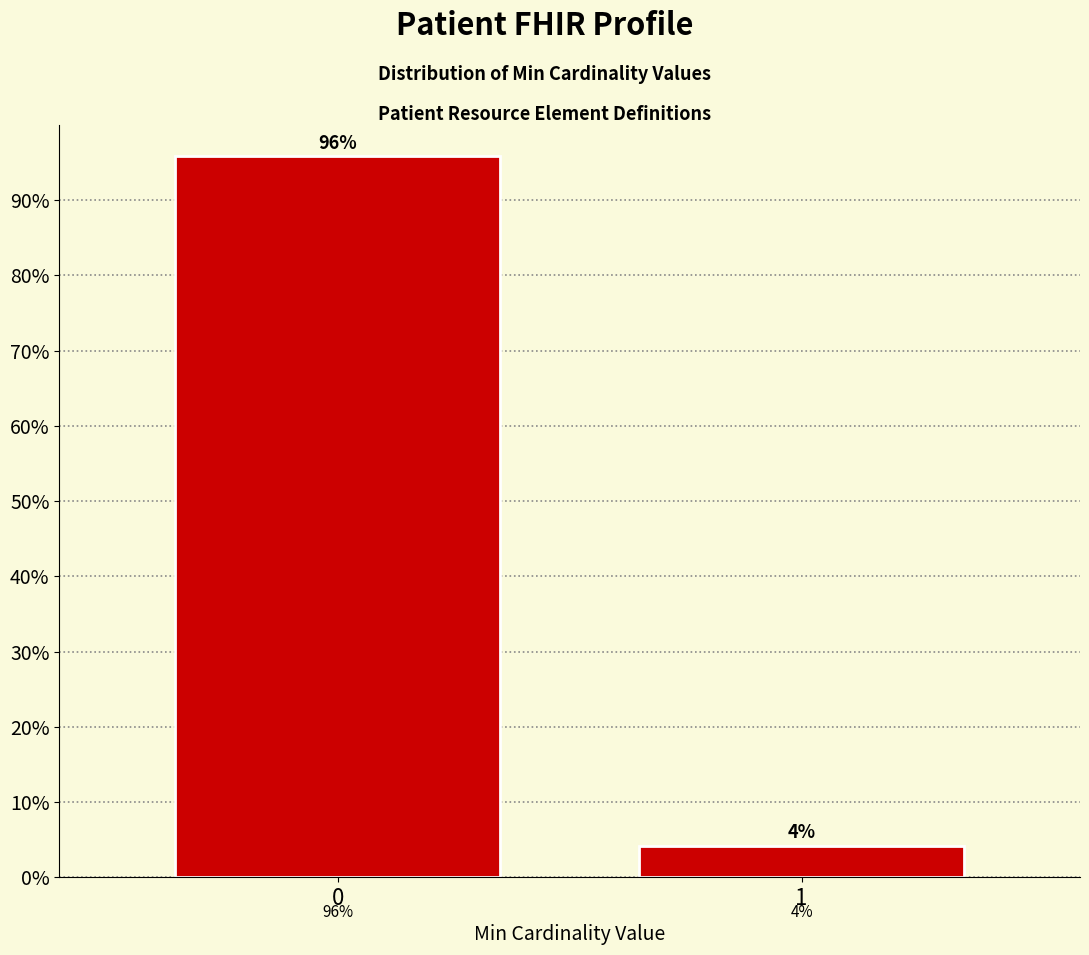

What is the value of the 1st bar from the left?

95.8